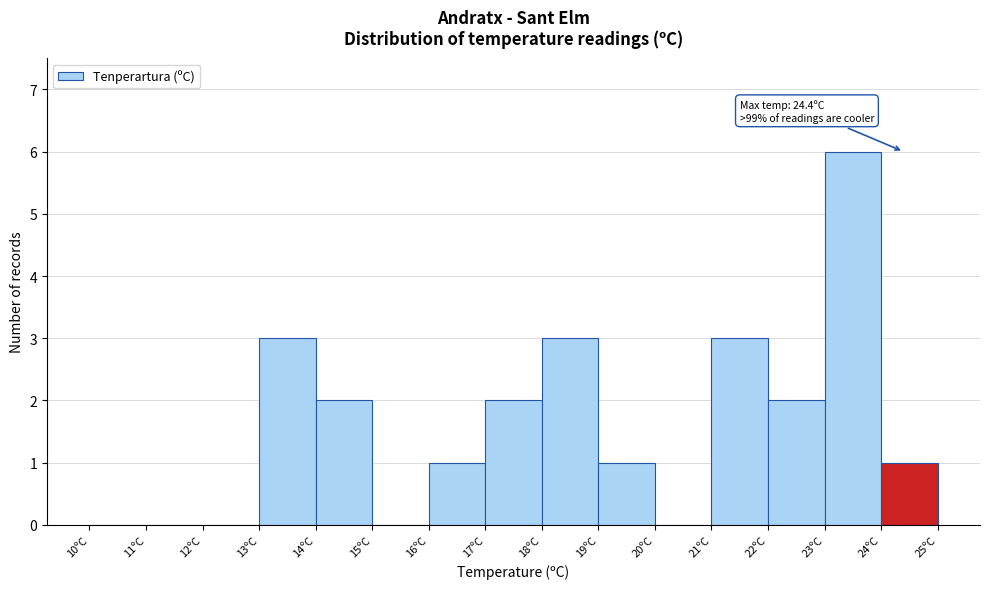

Which range on the x-axis has the tallest bar?

23 to 24